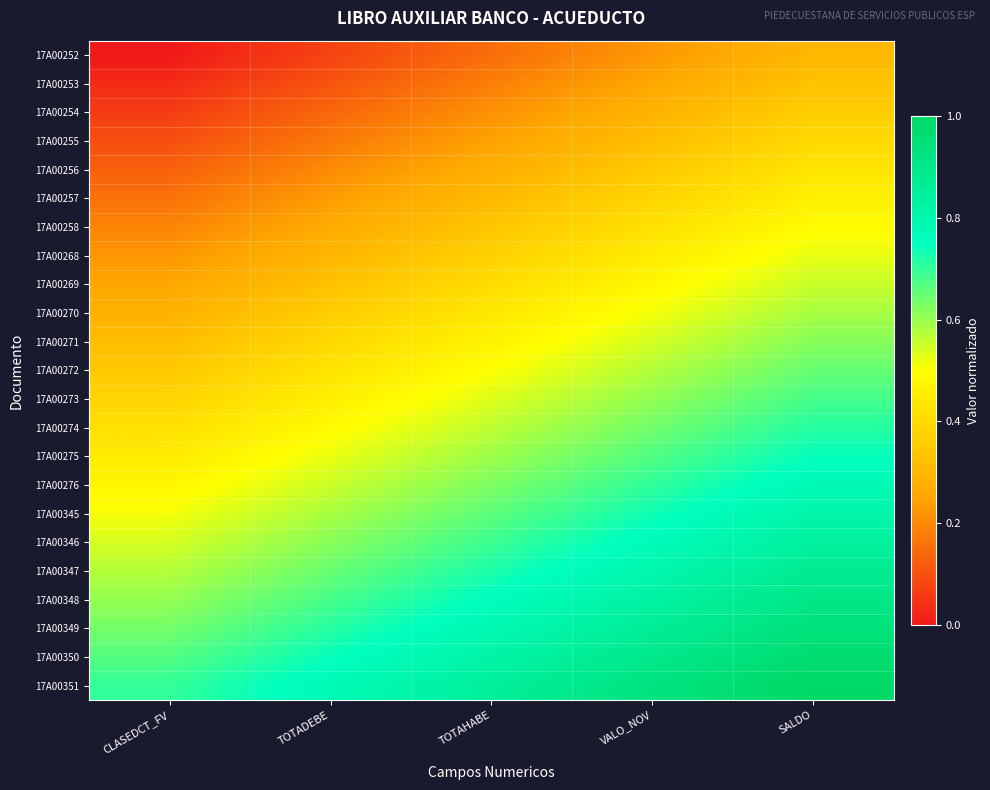

List the series in order of their peak value, highest first.

17A00351, 17A00350, 17A00349, 17A00348, 17A00347, 17A00346, 17A00345, 17A00276, 17A00275, 17A00274, 17A00273, 17A00272, 17A00271, 17A00270, 17A00269, 17A00268, 17A00258, 17A00257, 17A00256, 17A00255, 17A00254, 17A00253, 17A00252